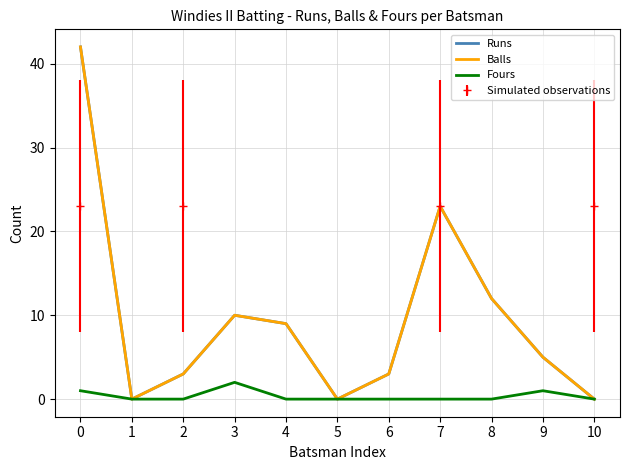

Which series has the widest spread of values?

Runs